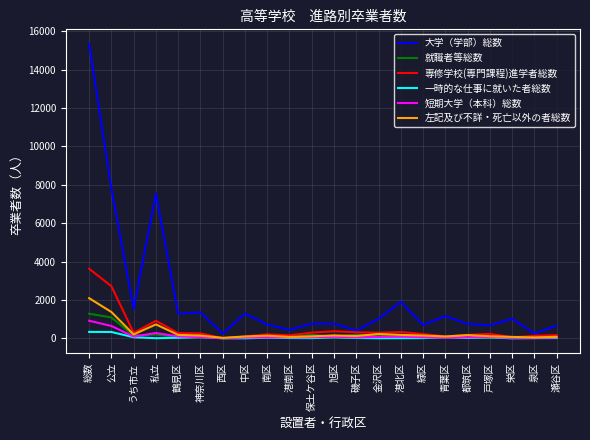

True or false: 大学（学部）総数 has a value of 747 at 都筑区.

True